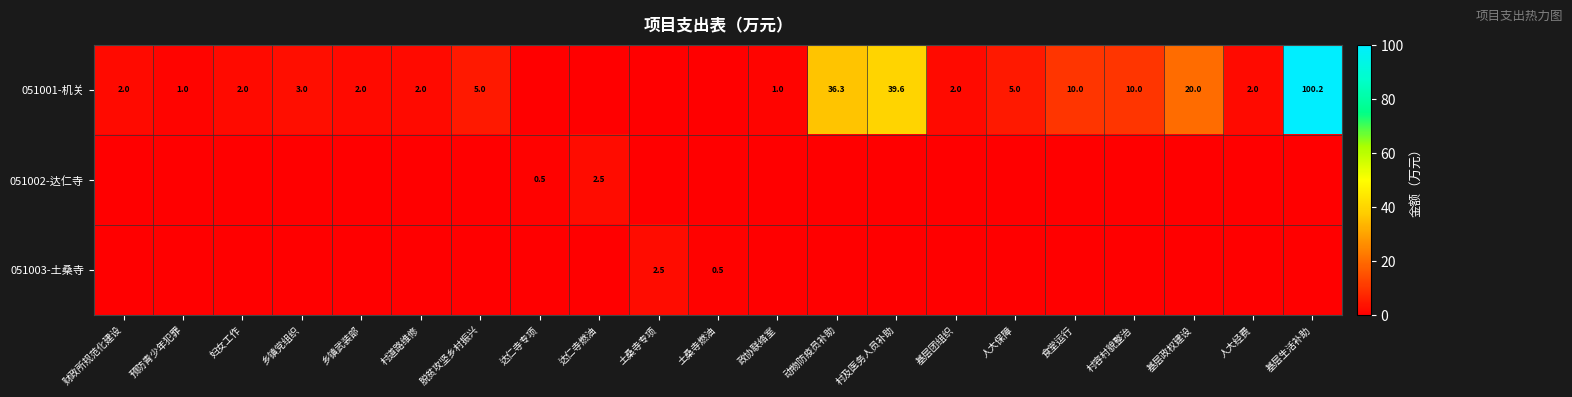

The value of 051001-机关 at 人大经费 is 3.4. True or false?

False